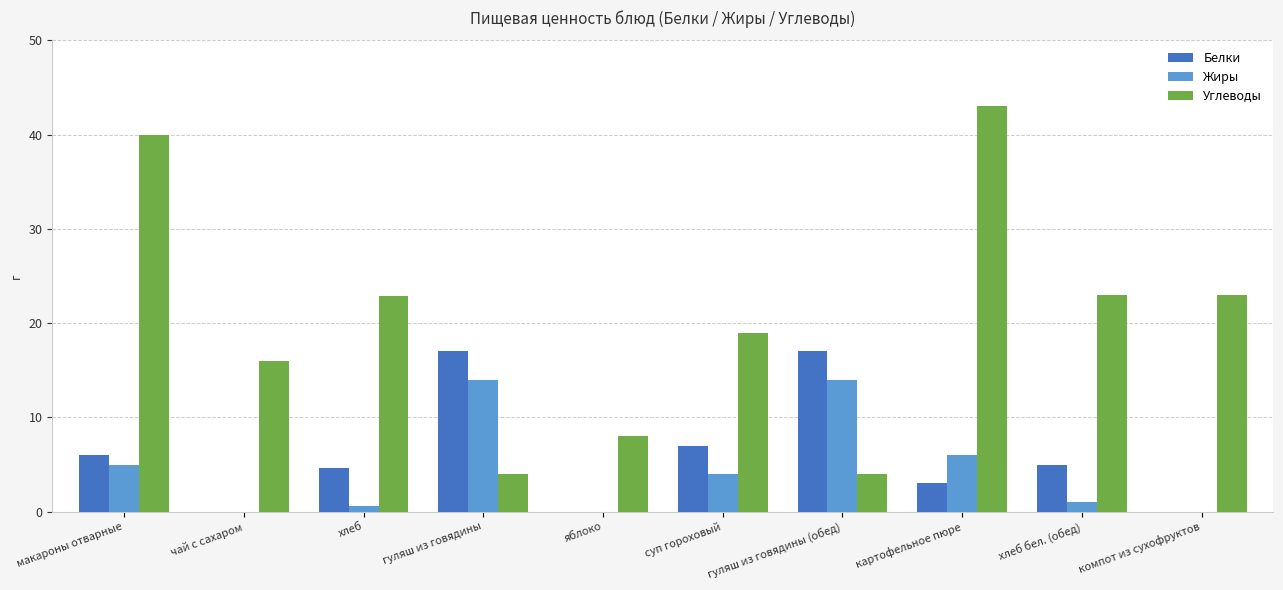

What is the sum of the Жиры values at гуляш из говядины and чай с сахаром?

14.0